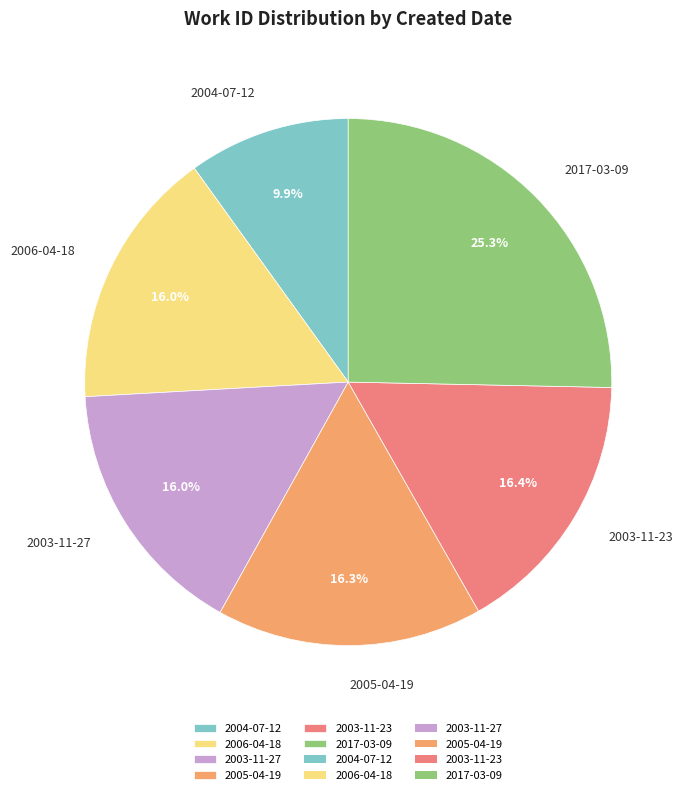

How many segments does this pie chart have?

6